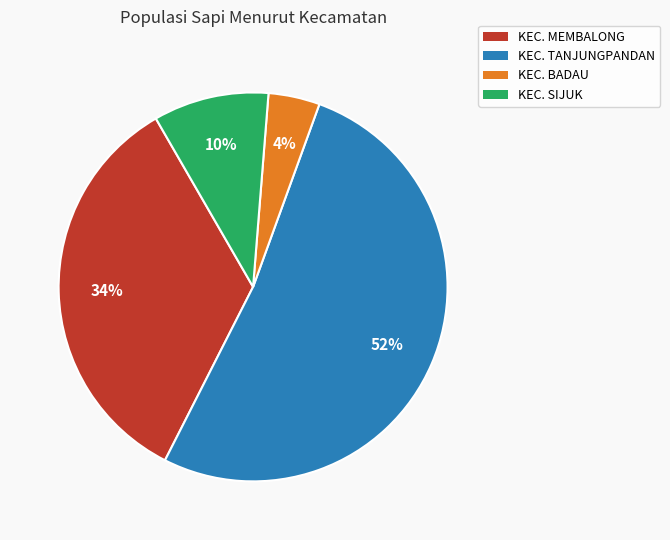

Is there a majority slice in this chart?

Yes